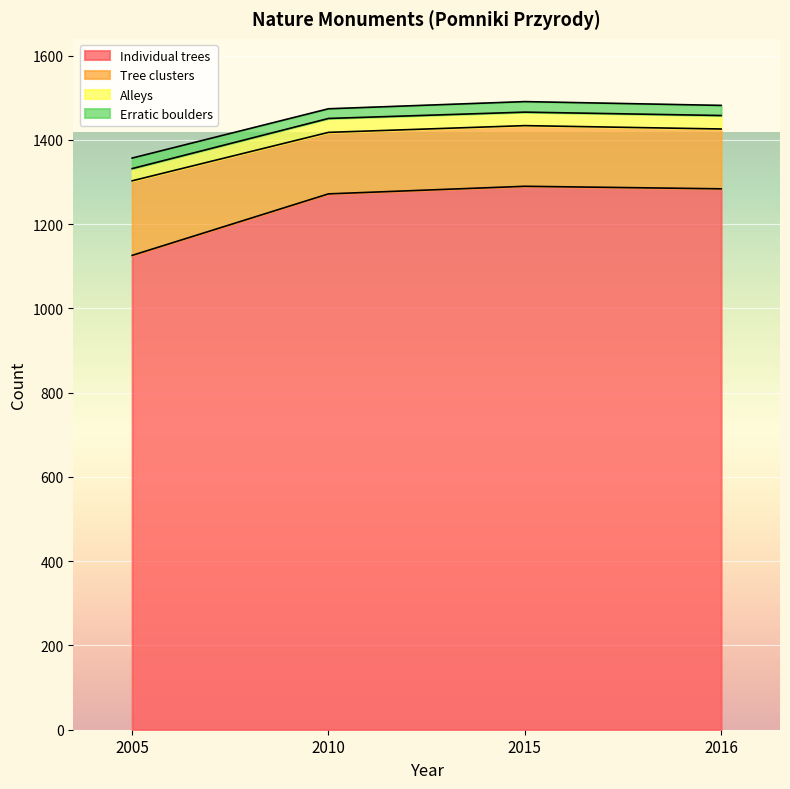

The Individual trees series shows 1284 at 2016. True or false?

True